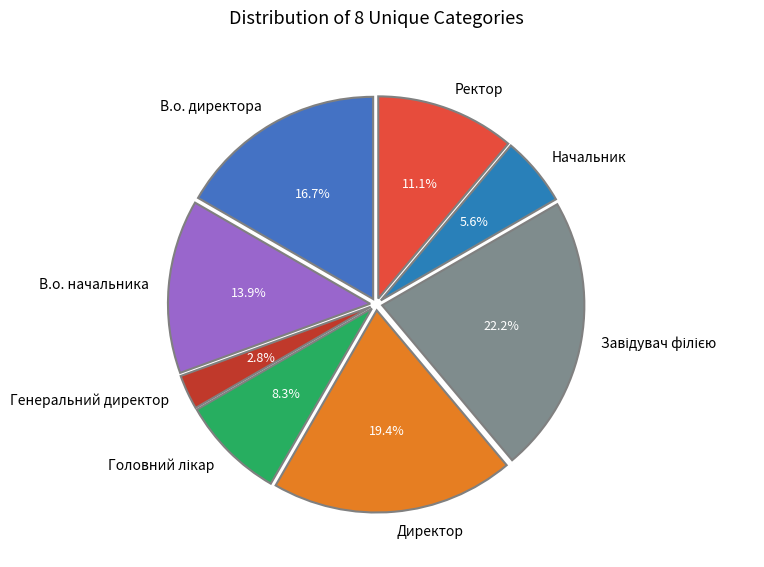

To the nearest percent, what is the average slice percentage?

12%